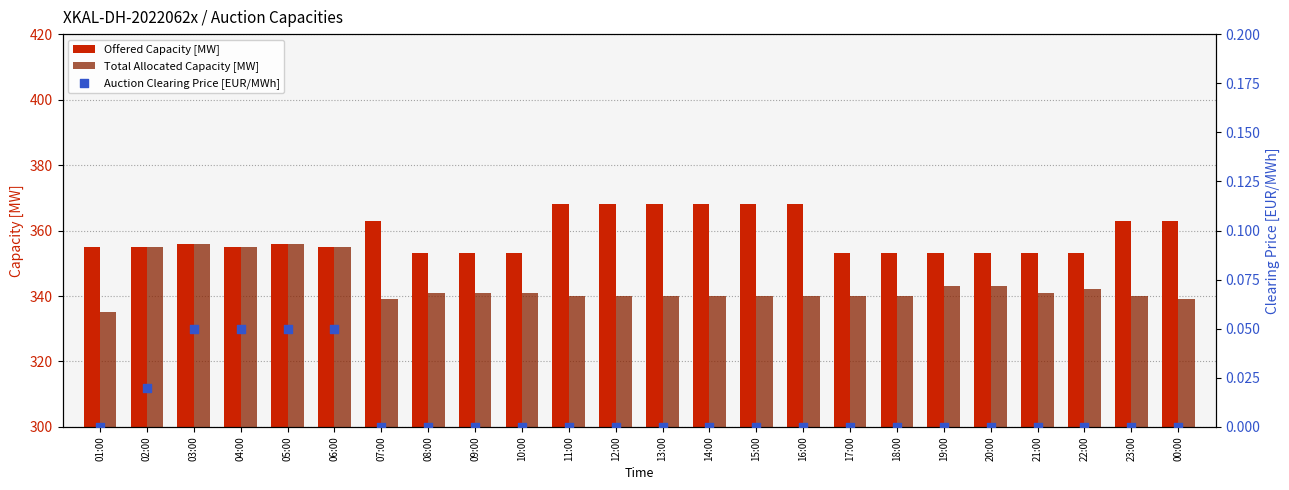

At how many categories does at least one series exceed 180?

24